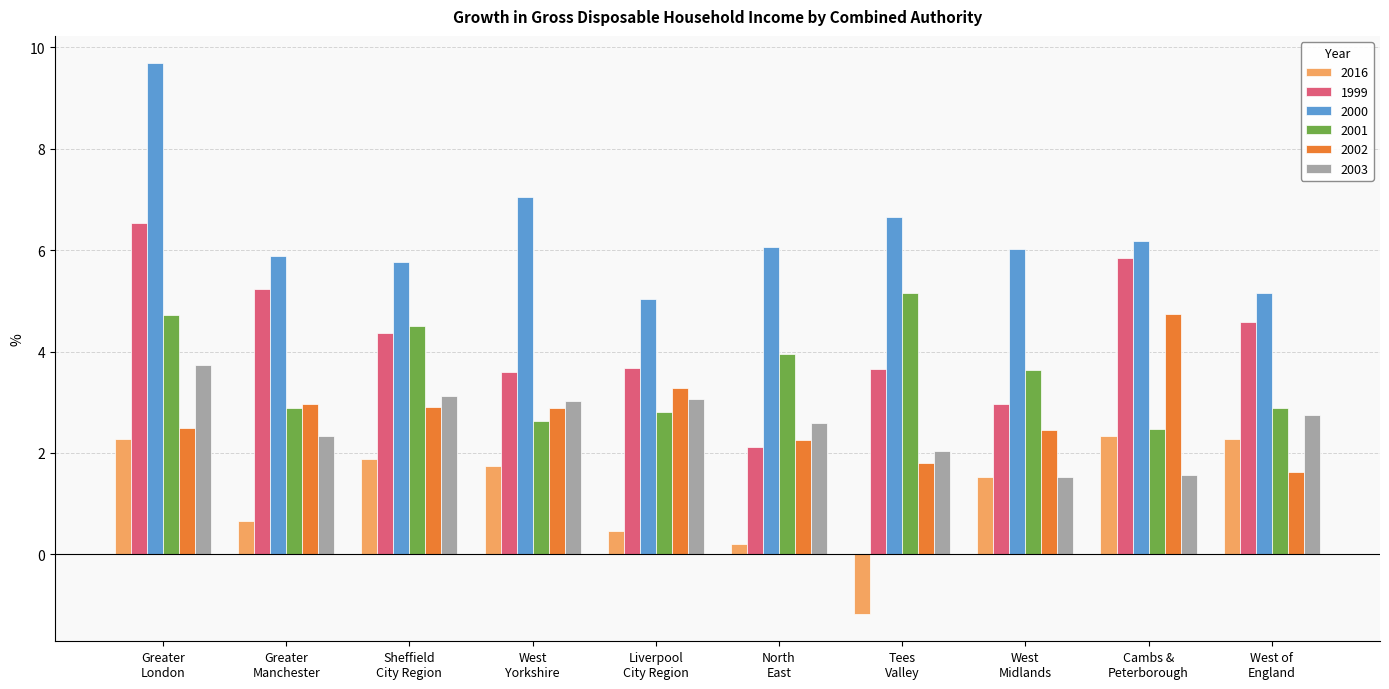

How many values in the 2002 series are below 2?

2